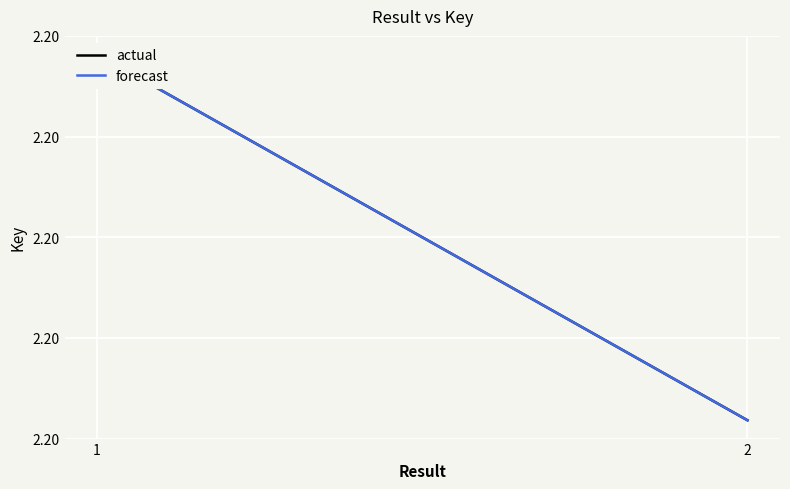

At how many categories does at least one series exceed 219894200?

1